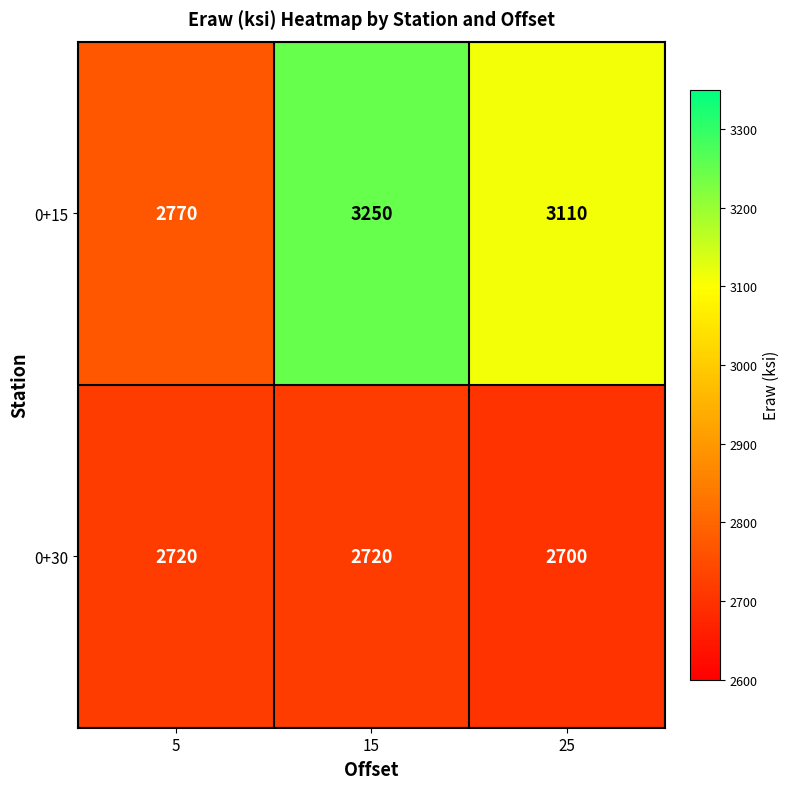

What is the sum of all 0+15 values?

9130